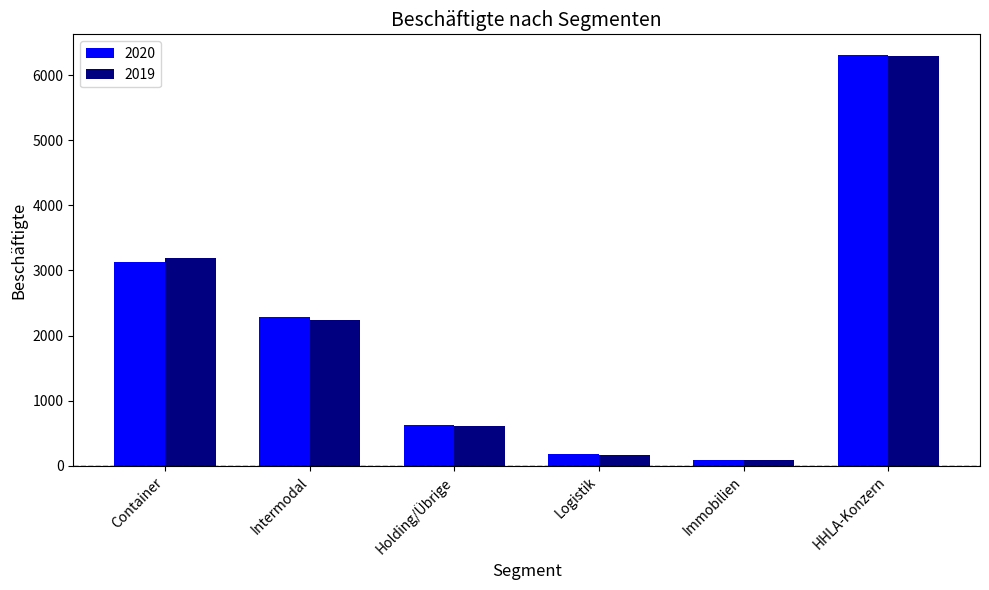

What are all the series names shown in the legend?

2020, 2019